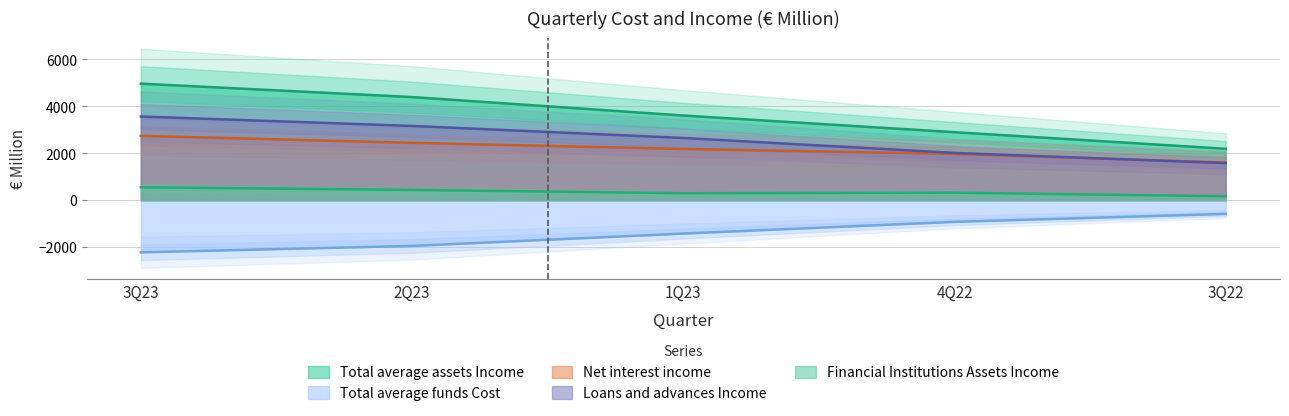

What is the difference between the Net interest income values at 2Q23 and 3Q23?

298